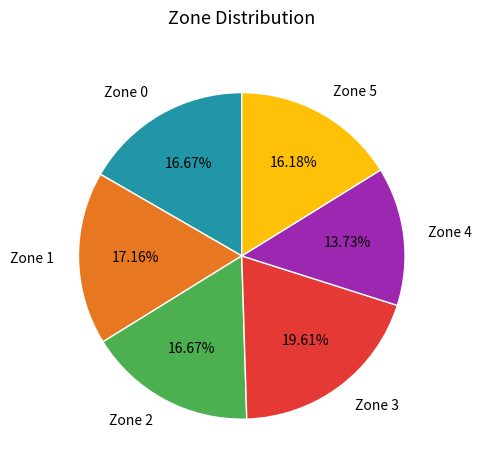

Is Zone 4 the majority of the pie?

No